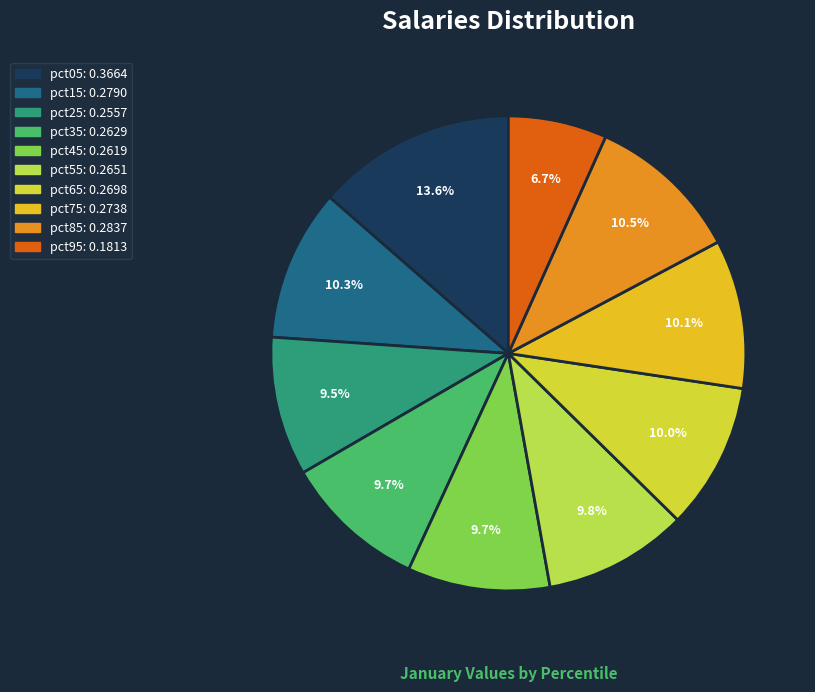

Count the number of slices in the pie.

10